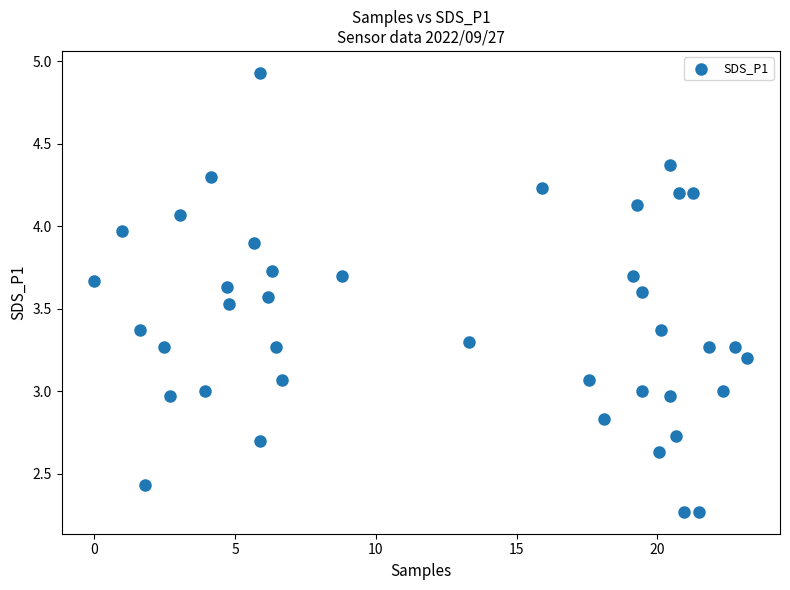

What is the range of X values (max minus min)?

23.2